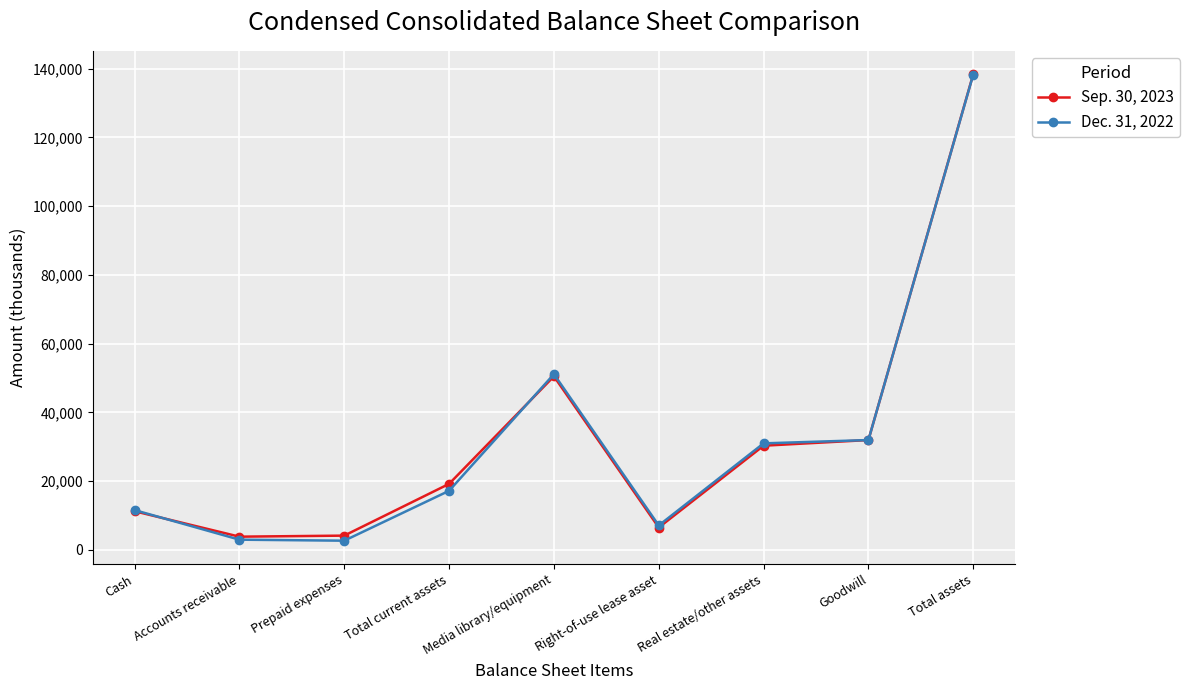

What is the total value across all series at Media library/equipment?

101596